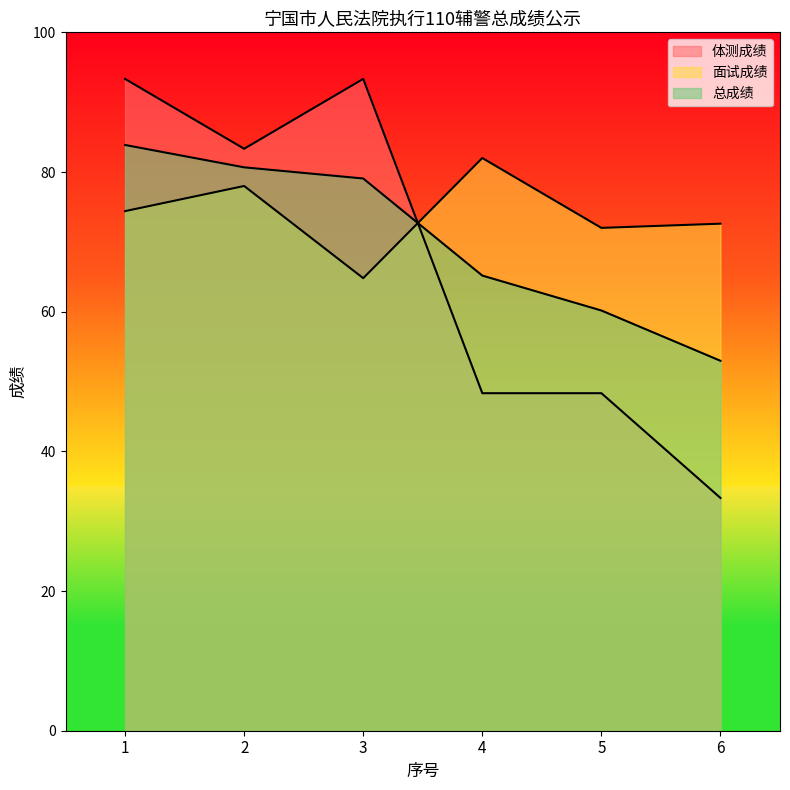

How many series are shown in this chart?

3